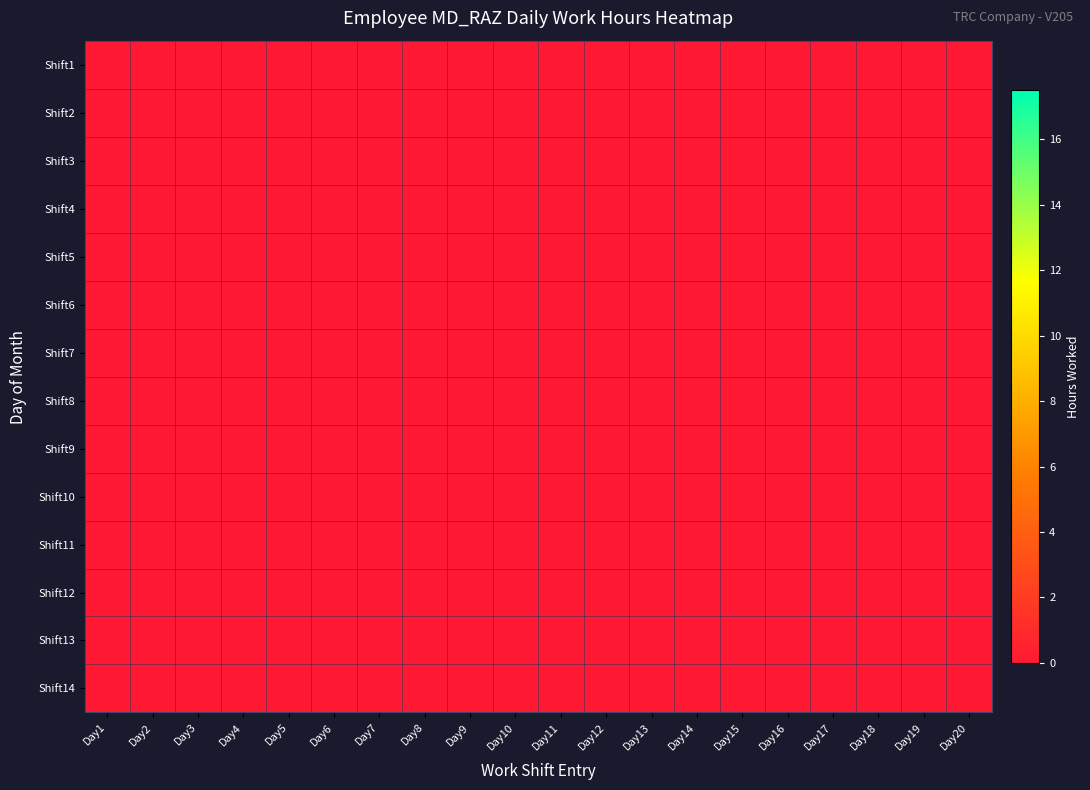

Between 14 and 8, which is larger?

14